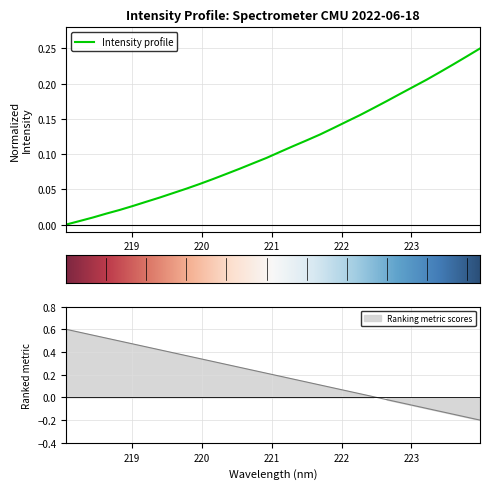

Which has a higher value, 220.3533 or 221.8812?

221.8812